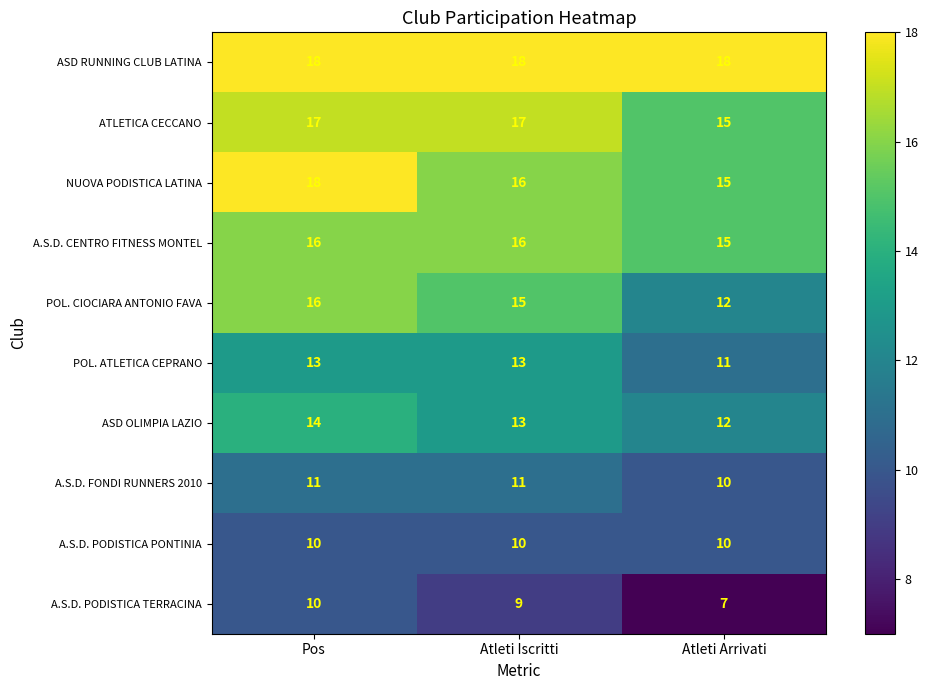

At which category does the chart reach its minimum across all series?

Atleti Arrivati